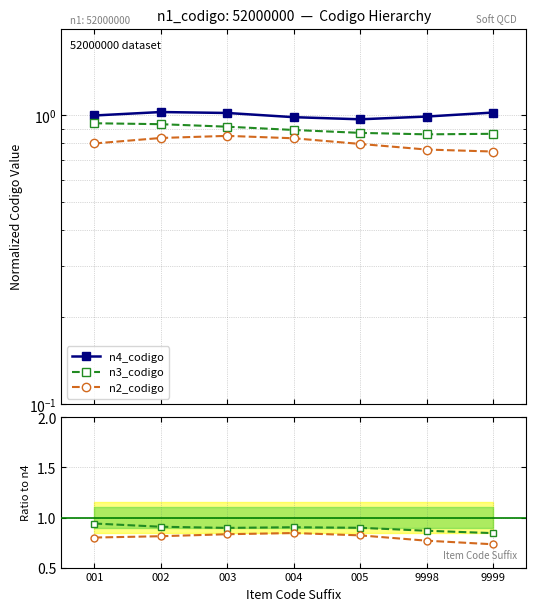

Reading left to right, extract all data points from this chart.

n4_codigo: 001=1.0	002=1.0	003=1.0	004=1.0	005=1.0	9998=1.0	9999=1.0
n3_codigo: 001=0.9	002=0.9	003=0.9	004=0.9	005=0.9	9998=0.9	9999=0.8
n2_codigo: 001=0.8	002=0.8	003=0.8	004=0.8	005=0.8	9998=0.8	9999=0.7